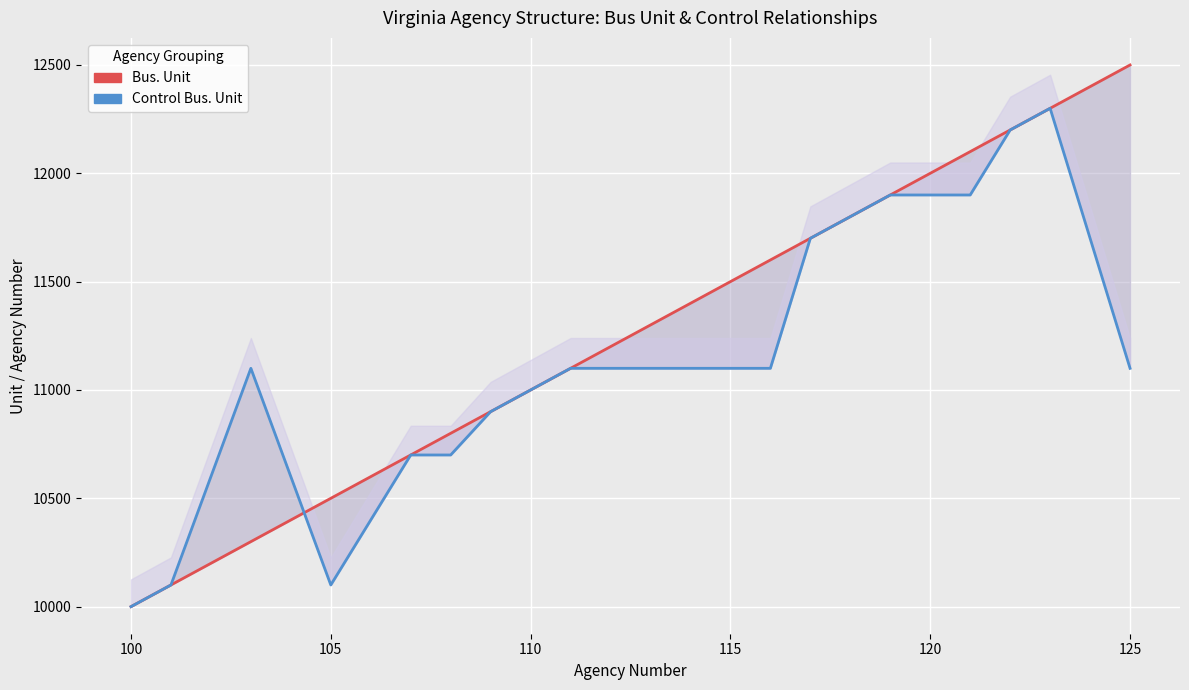

What is the value of the Bus. Unit point at the 17th from the left?

12100